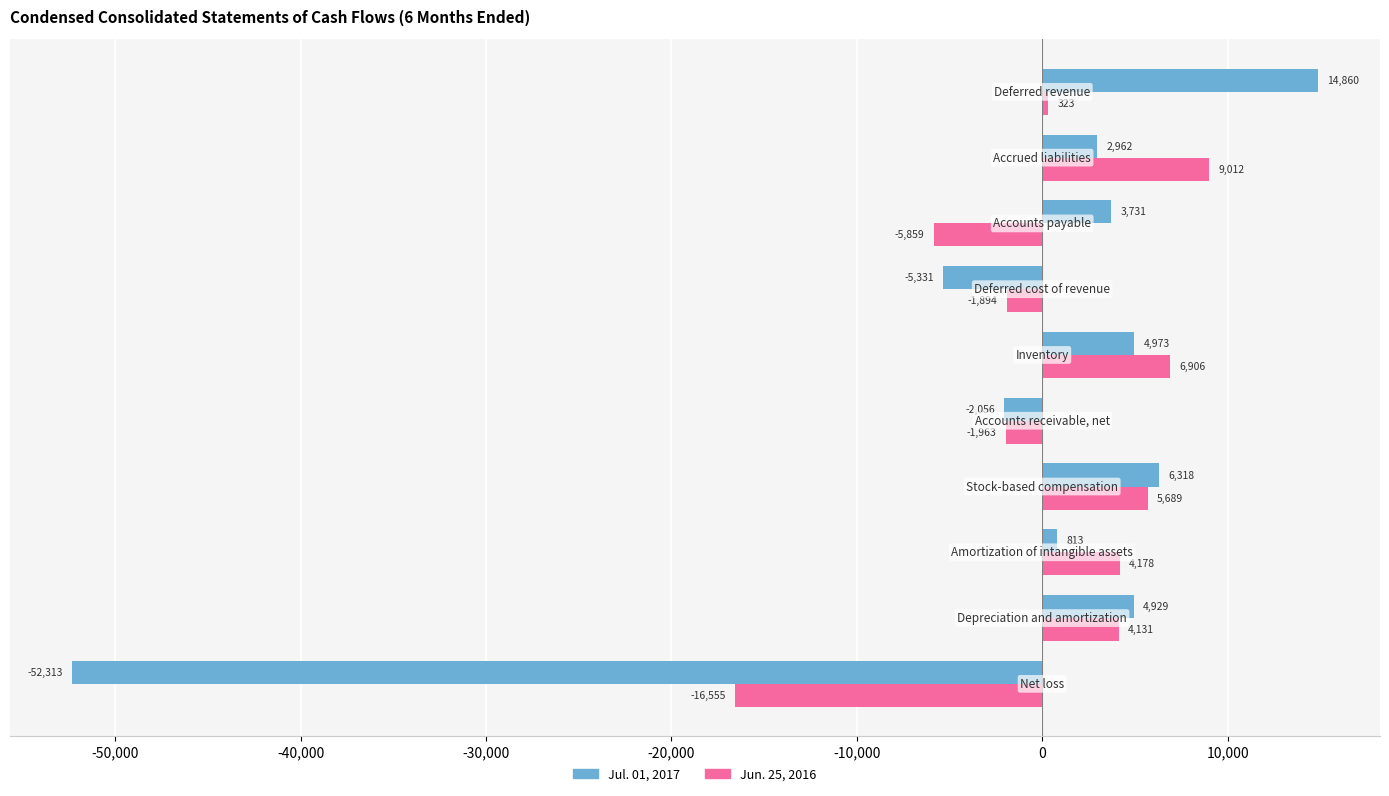

Which series has the largest range (max minus min)?

Jul. 01, 2017